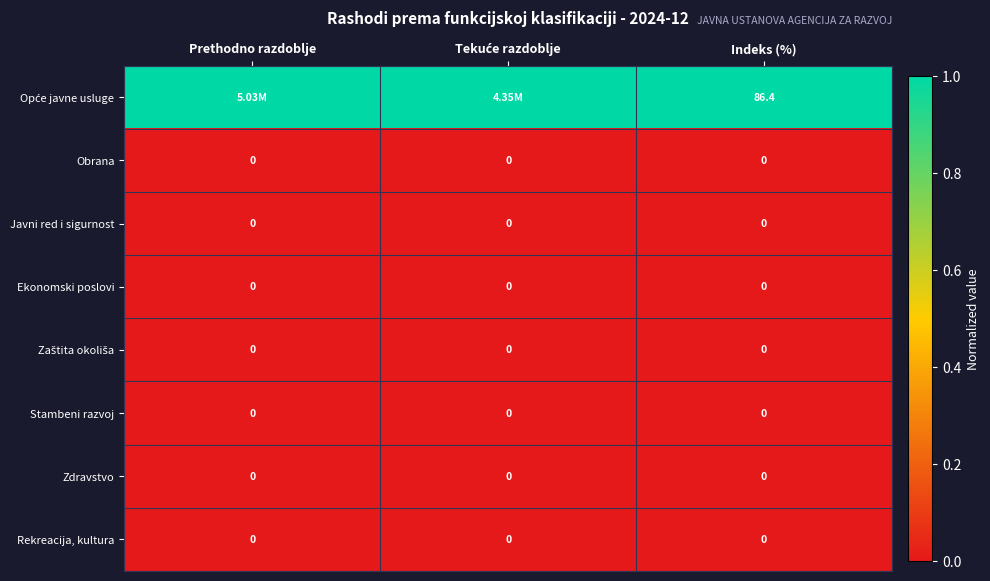

Which series changed the most between Prethodno razdoblje and Indeks (%)?

Opće javne usluge